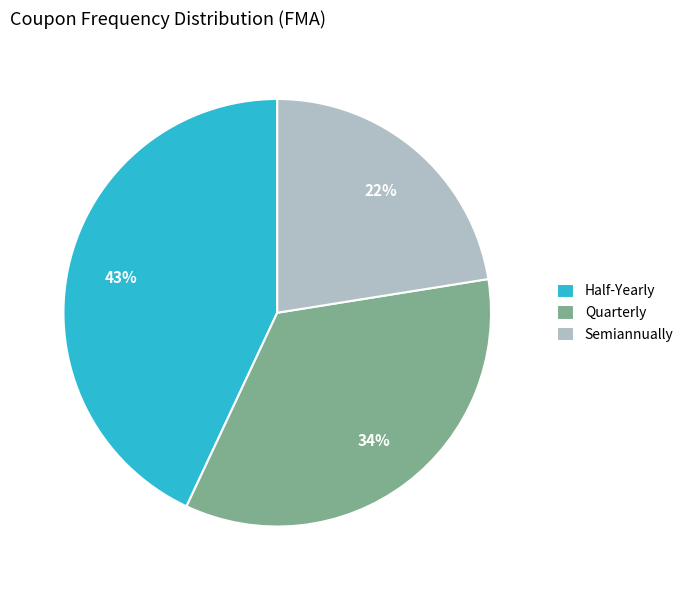

The Quarterly slice represents 28% of the pie. True or false?

False